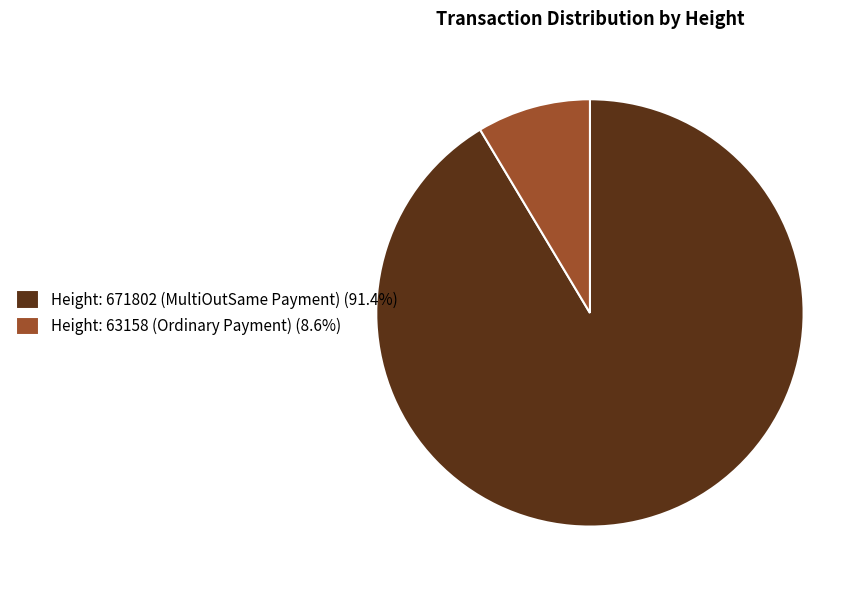

What is the ratio of the value at Height: 671802 (MultiOutSame Payment) (91.4%) to the value at Height: 63158 (Ordinary Payment) (8.6%)?

10.6